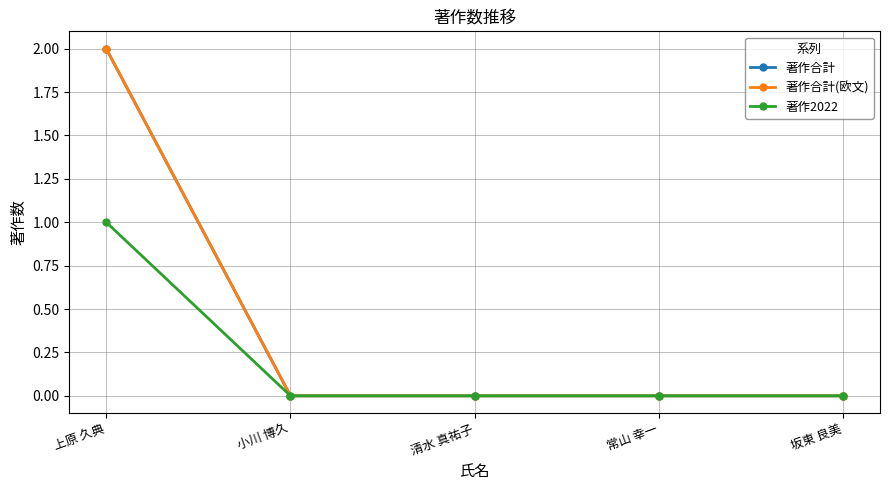

Rank the categories by 著作合計(欧文) value from highest to lowest.

上原 久典, 小川 博久, 清水 真祐子, 常山 幸一, 坂東 良美